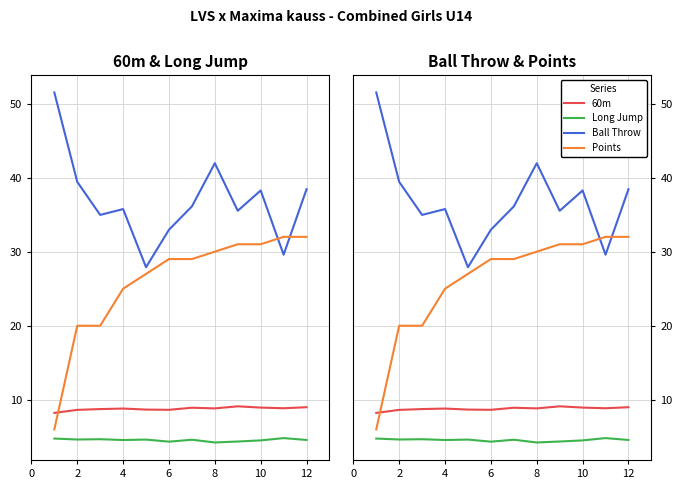

After their last crossing, which series has the higher values: Points or 60m?

Points